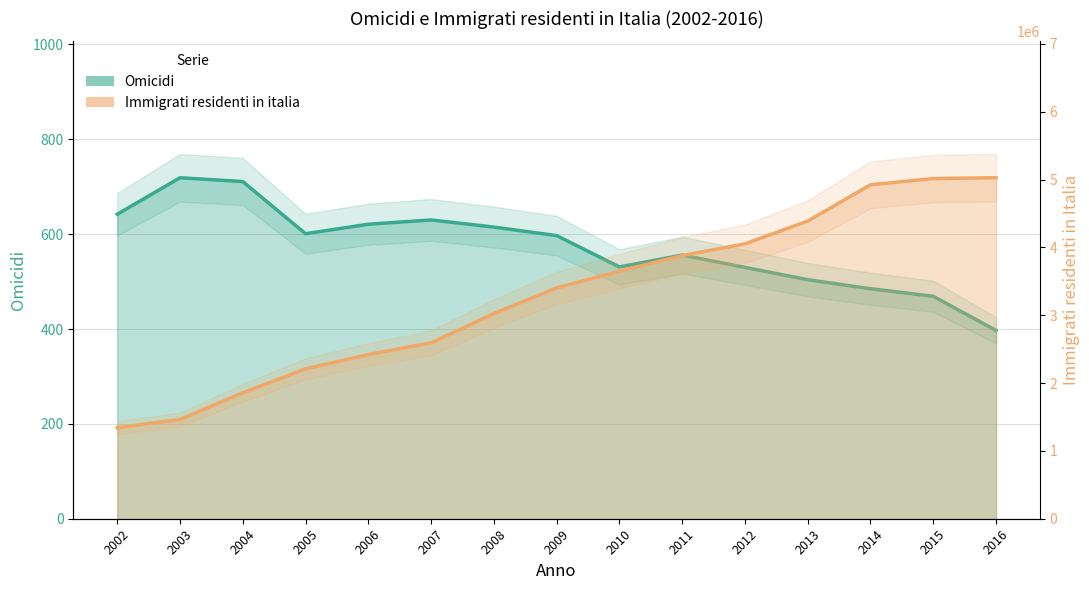

Reading left to right, list all the values displayed in this chart.

Omicidi: 642	719	711	601	621	630	615	597	531	556	530	504	485	469	397
Immigrati residenti in italia: 1341209	1464663	1854748	2210478	2419483	2592950	3023317	3402435	3648128	3879224	4052081	4387721	4922085	5014437	5026153